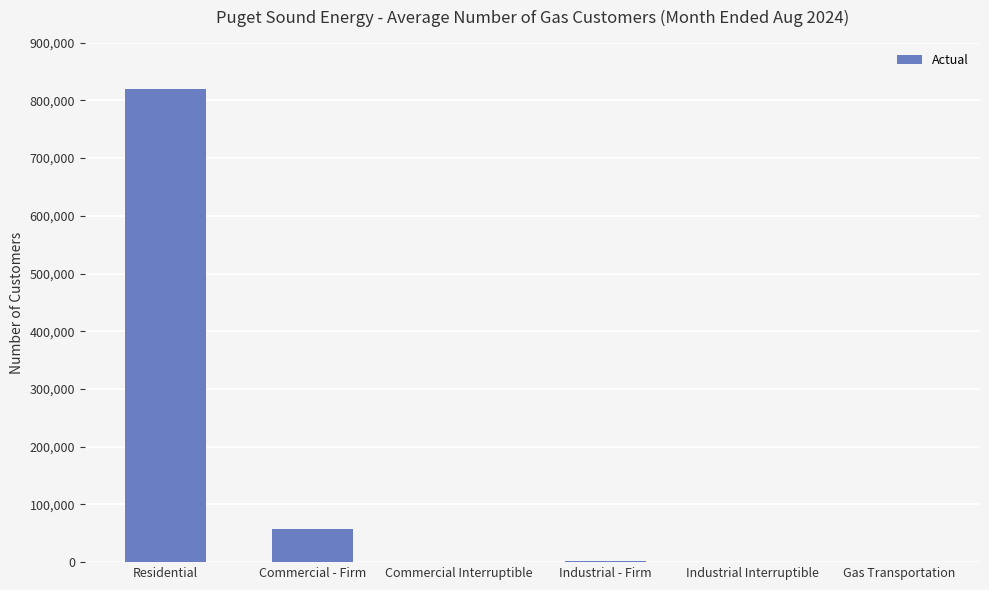

Which has a higher value, Industrial - Firm or Commercial - Firm?

Commercial - Firm